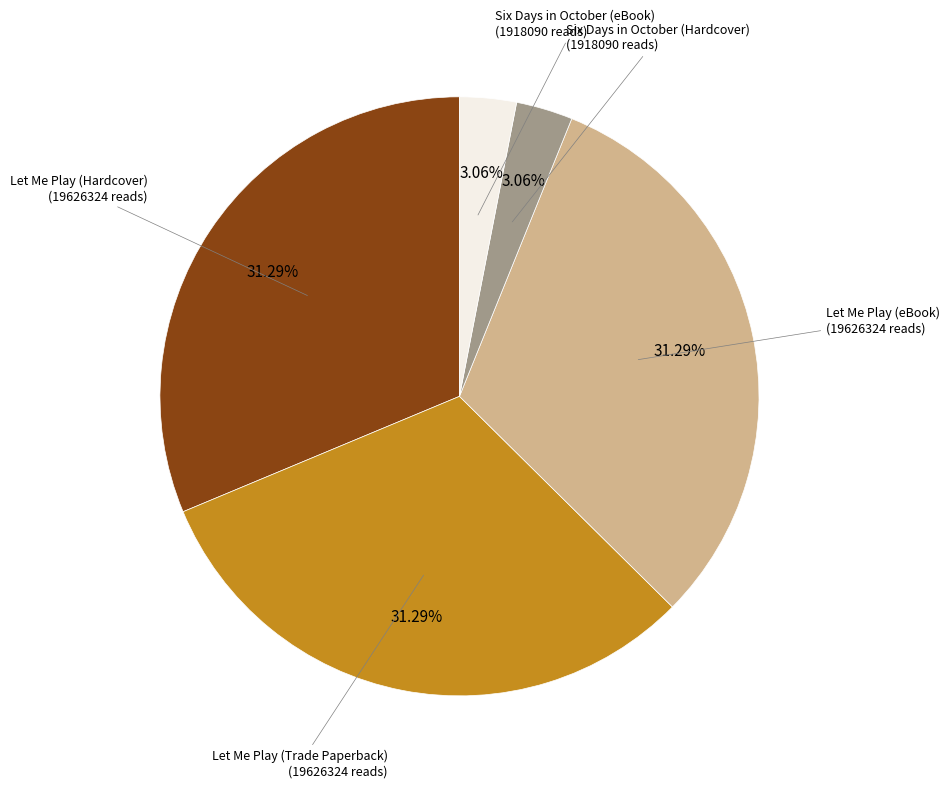

Is there a majority slice in this chart?

No